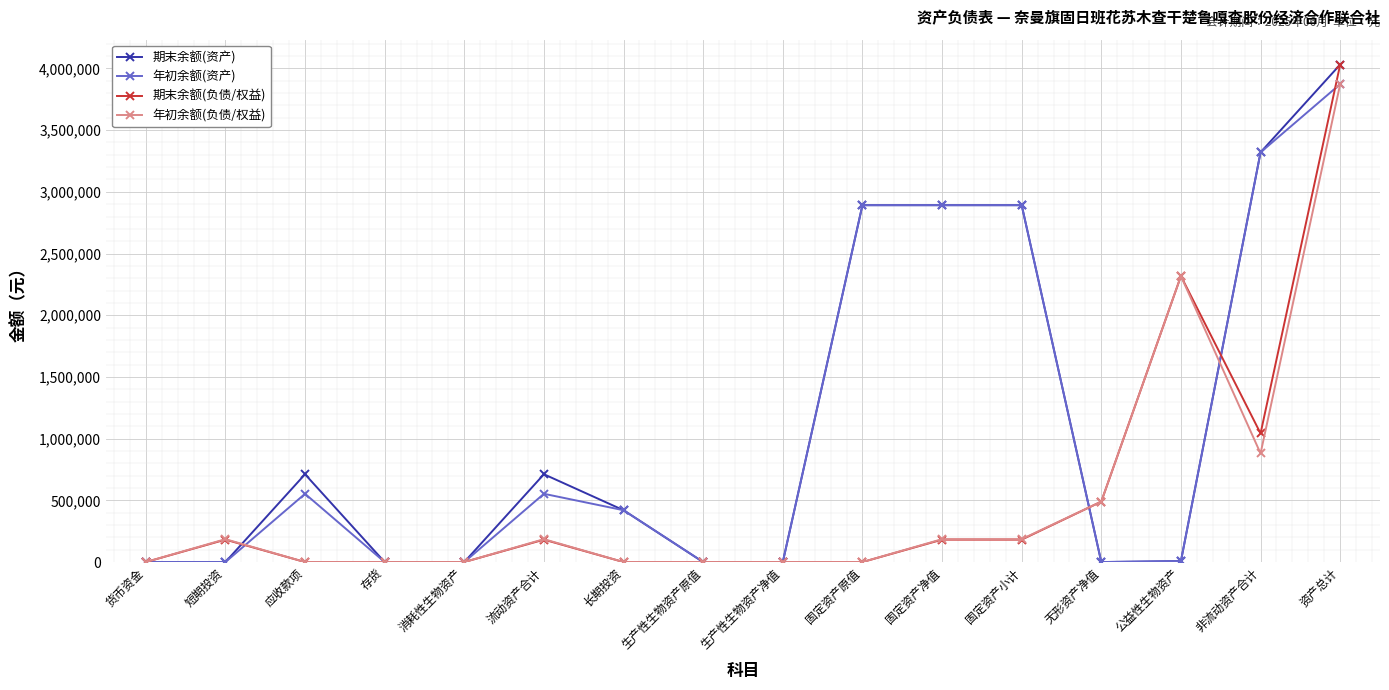

What is the total value across all series at 无形资产净值?

979948.0